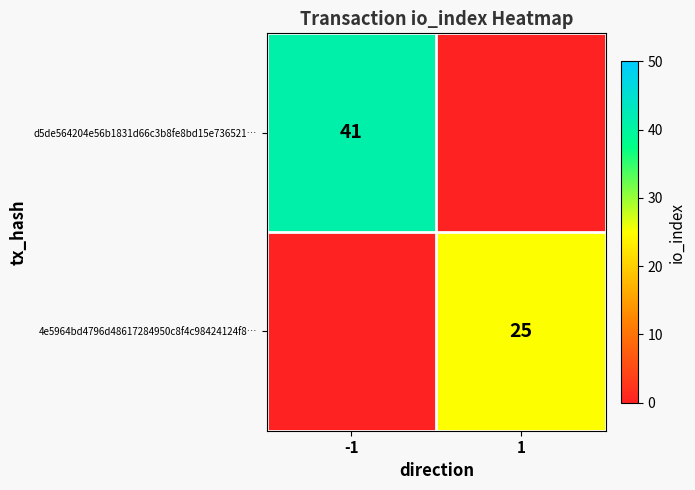

The value of 4e5964bd4796d48617284950c8f4c98424124f8… at 1 is 14. True or false?

False